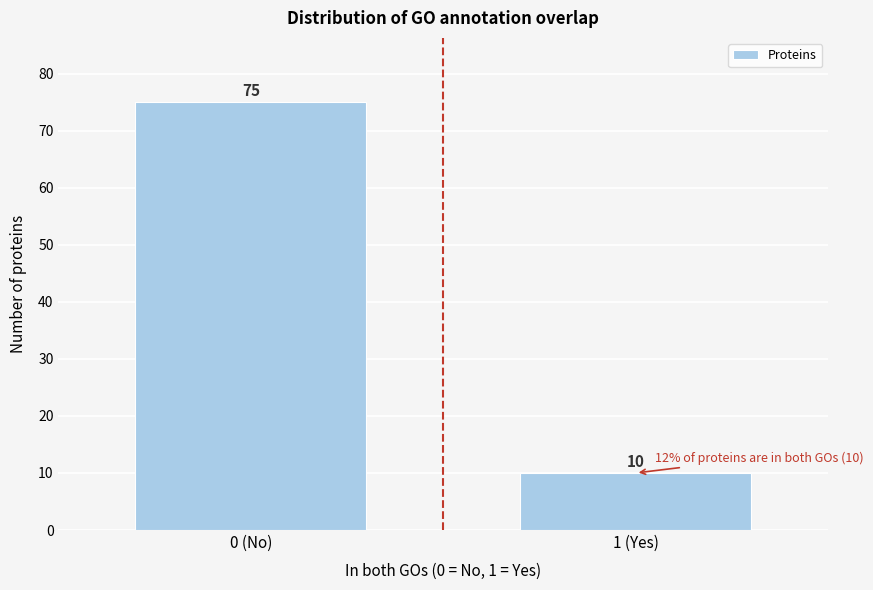

Reading left to right, extract all data points from this chart.

0 (No)=75	1 (Yes)=10